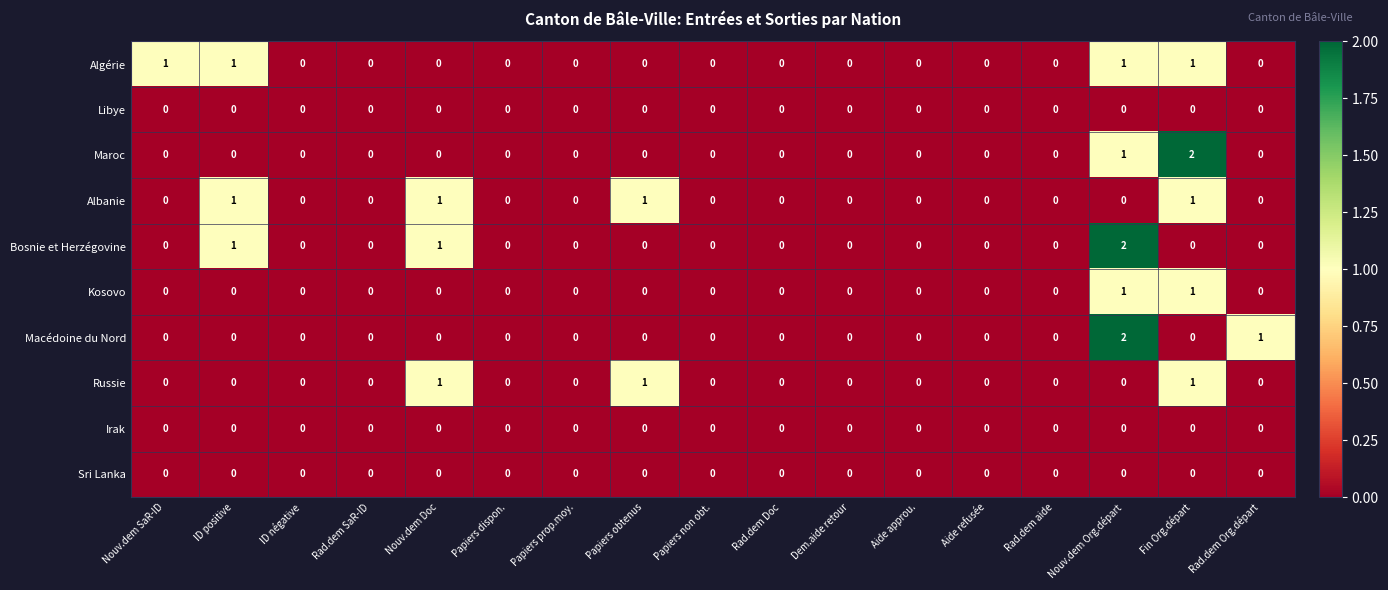

At which category is the sum across all series the highest?

Nouv.dem Org.départ